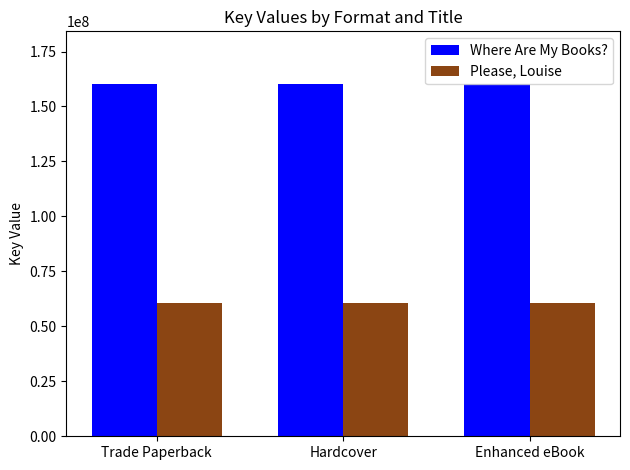

True or false: Where Are My Books? has a value of 160150135 at Trade Paperback.

True